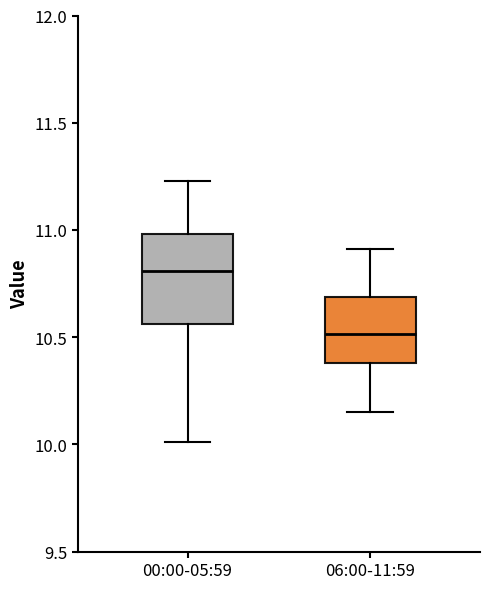

Reading left to right, transcribe this box plot: for each box, give where its median line is, the range the box spans, and where its two whiskers end, as read against the y-axis. The values are not printed on the chart, so give them approximately, as read against the axis.

00:00-05:59: median 10.80, box 10.55 to 11.00, whiskers 10.00 to 11.25
06:00-11:59: median 10.50, box 10.40 to 10.70, whiskers 10.15 to 10.90